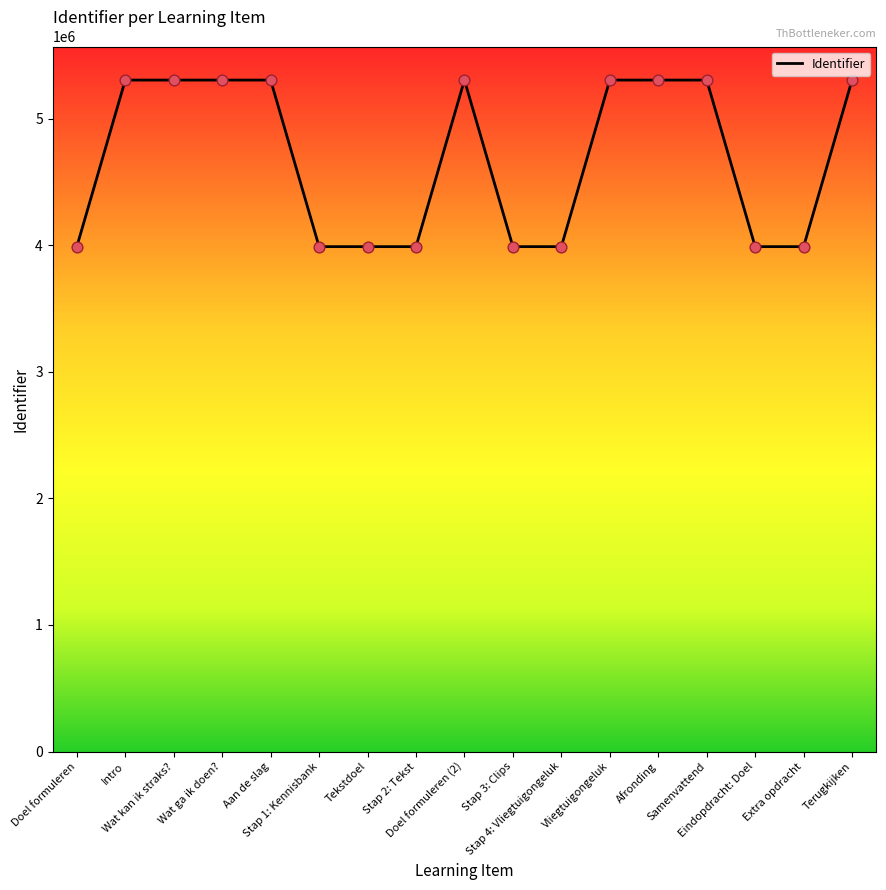

What is the change in value from Wat kan ik straks? to Afronding?

+11